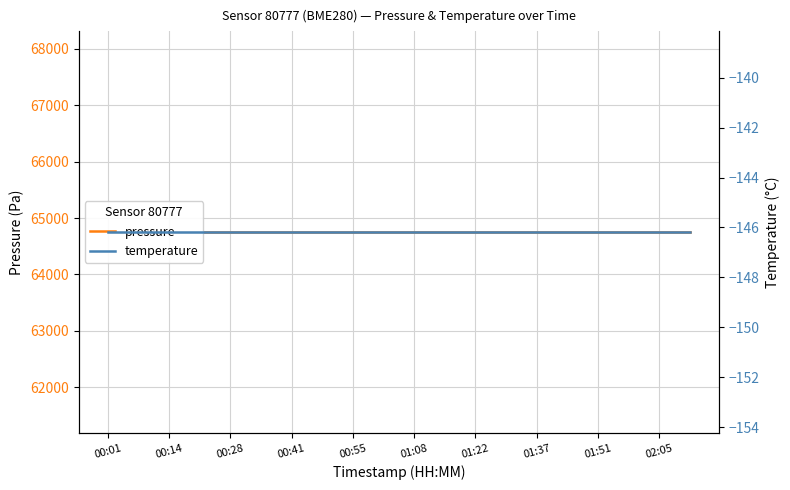

What is the value of the pressure point at the 19th from the left?

64747.8